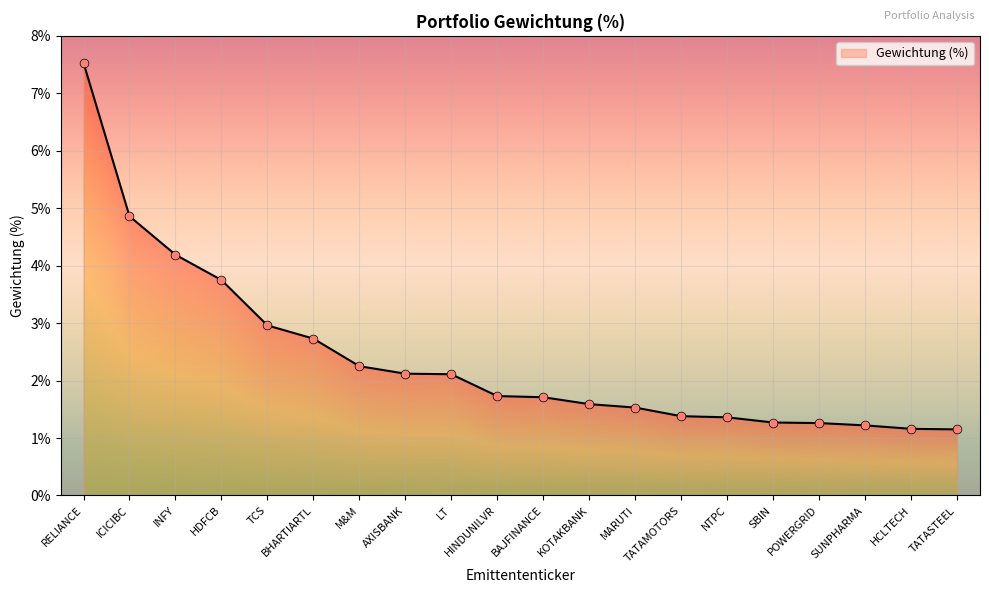

What is the change in value from TCS to TATAMOTORS?

-1.6